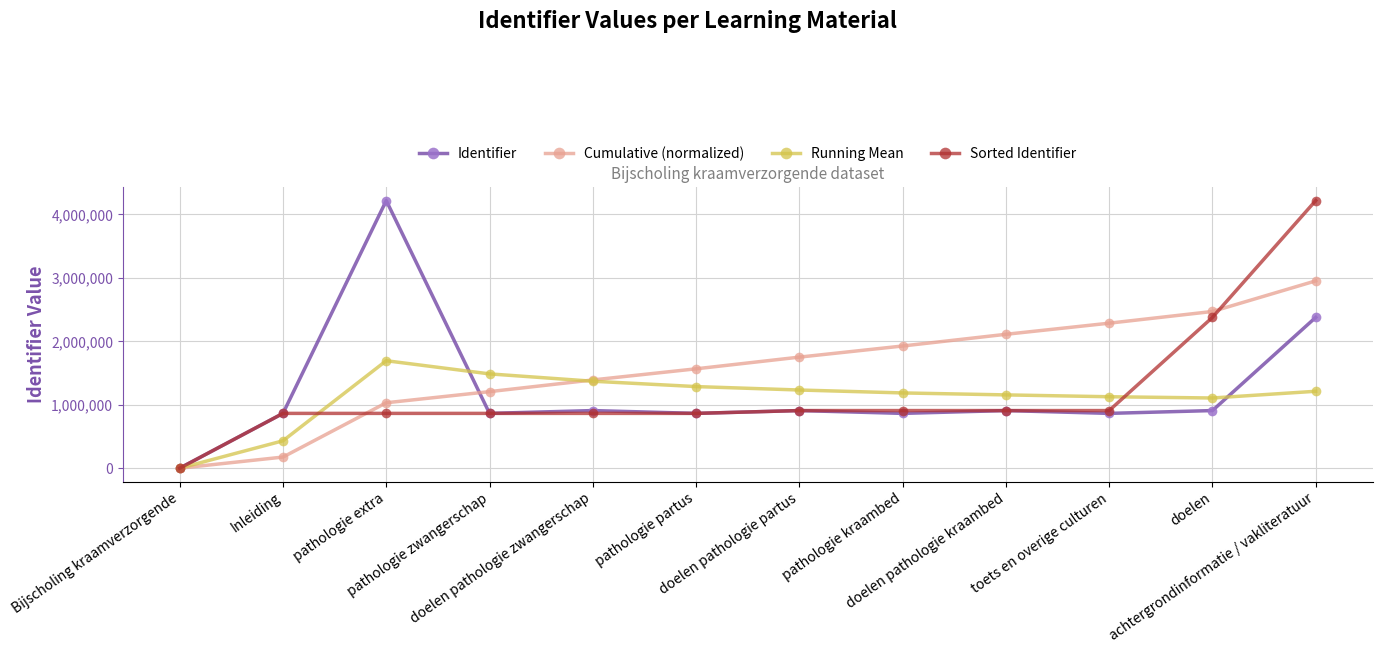

At which label does Running Mean first exceed 1212615?

pathologie extra